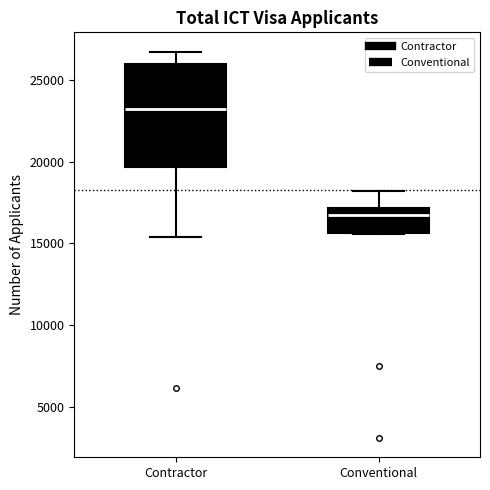

Which box has the lowest median line?

Conventional